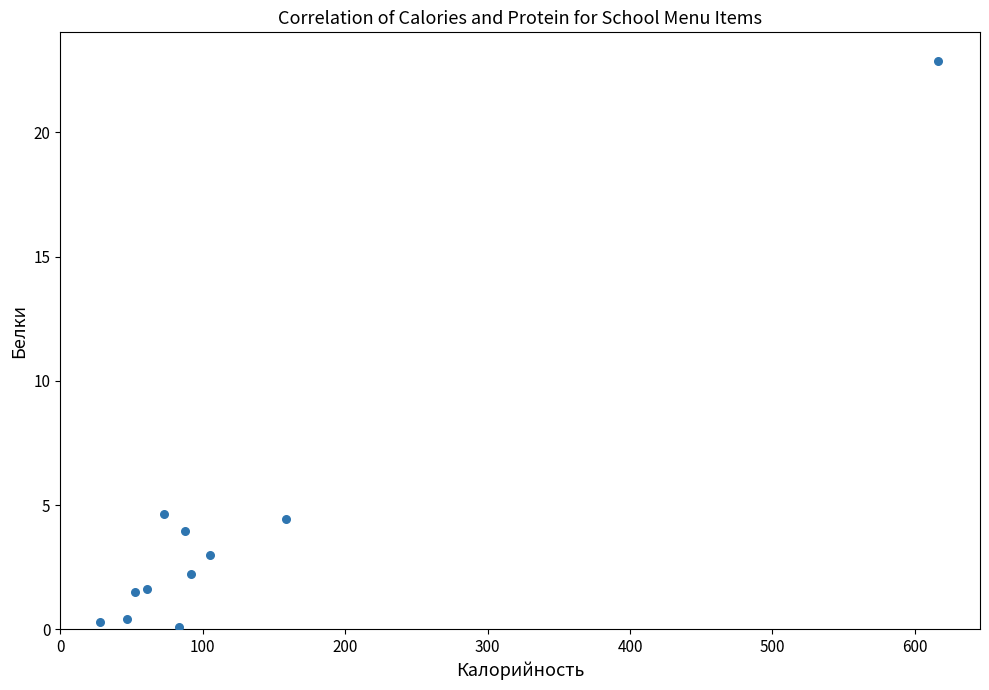

What is the average Y value?

4.1